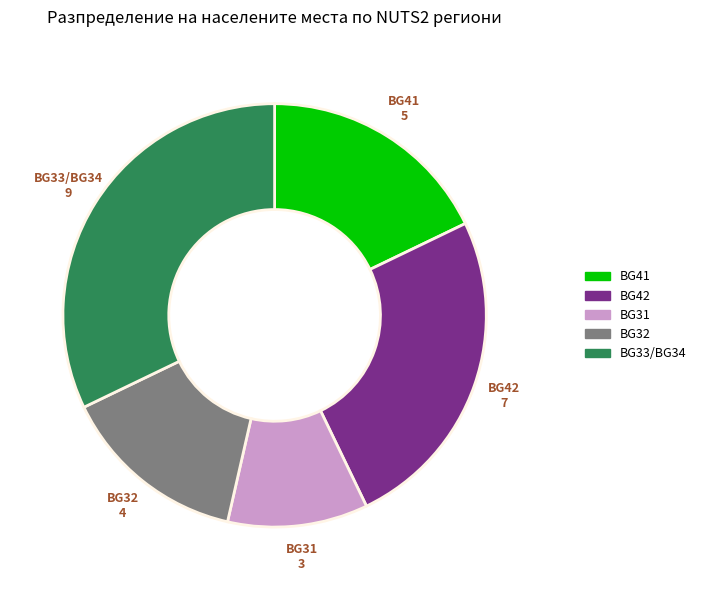

Do BG32 and BG42 together represent more than half of the pie?

No